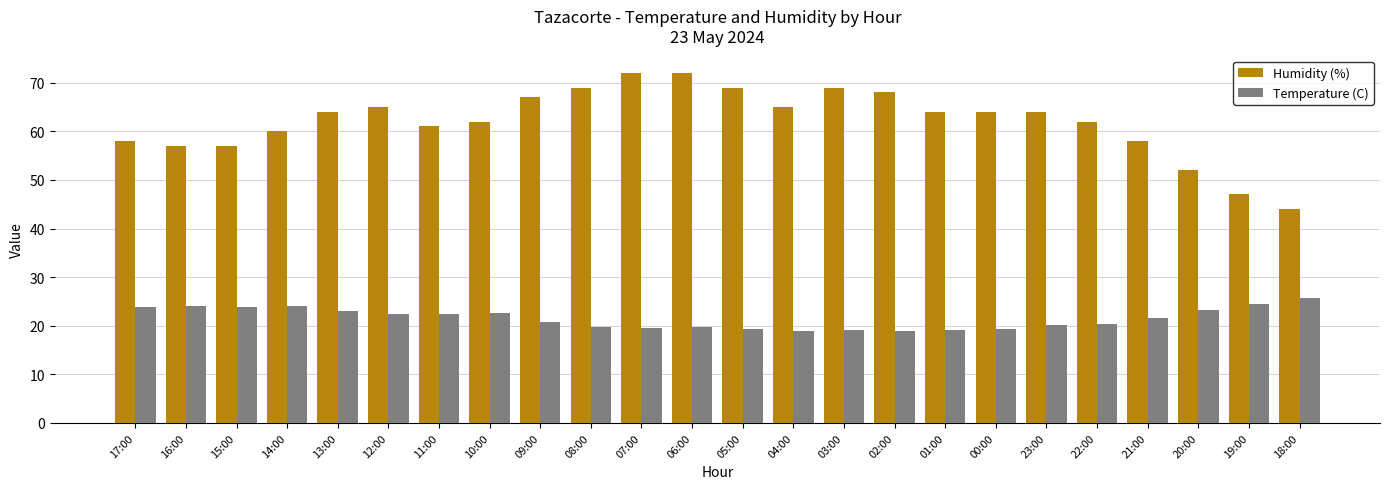

Is the value of Humidity (%) at 06:00 greater than the value of Temperature (C) at 10:00?

Yes